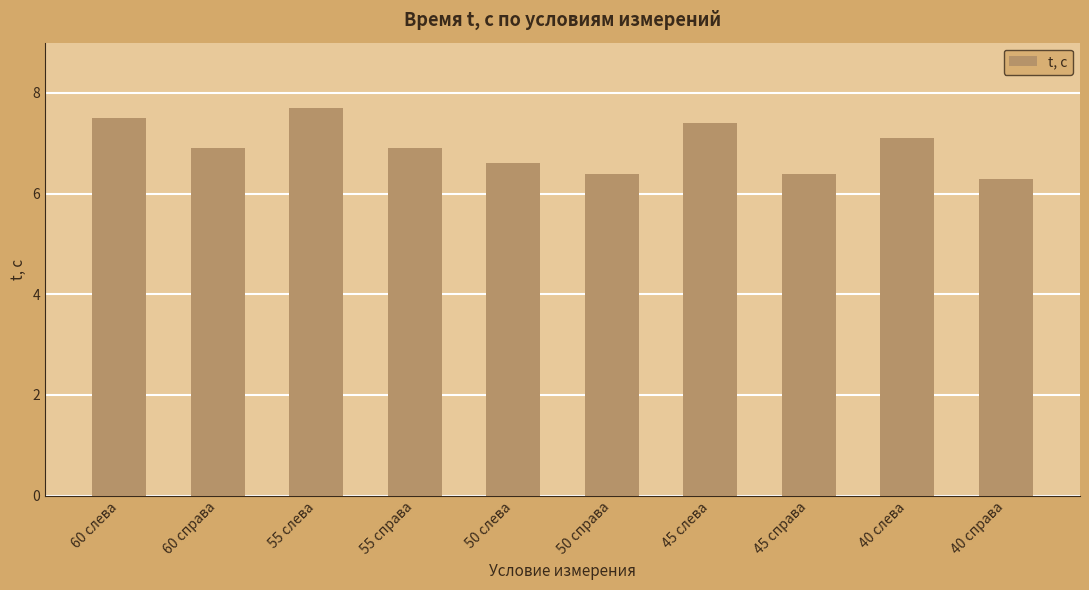

What is the difference between the maximum and minimum values?

1.4